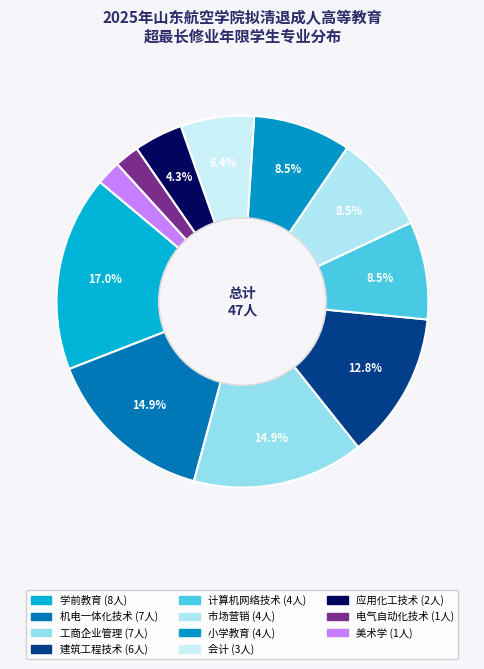

Count the number of slices in the pie.

11